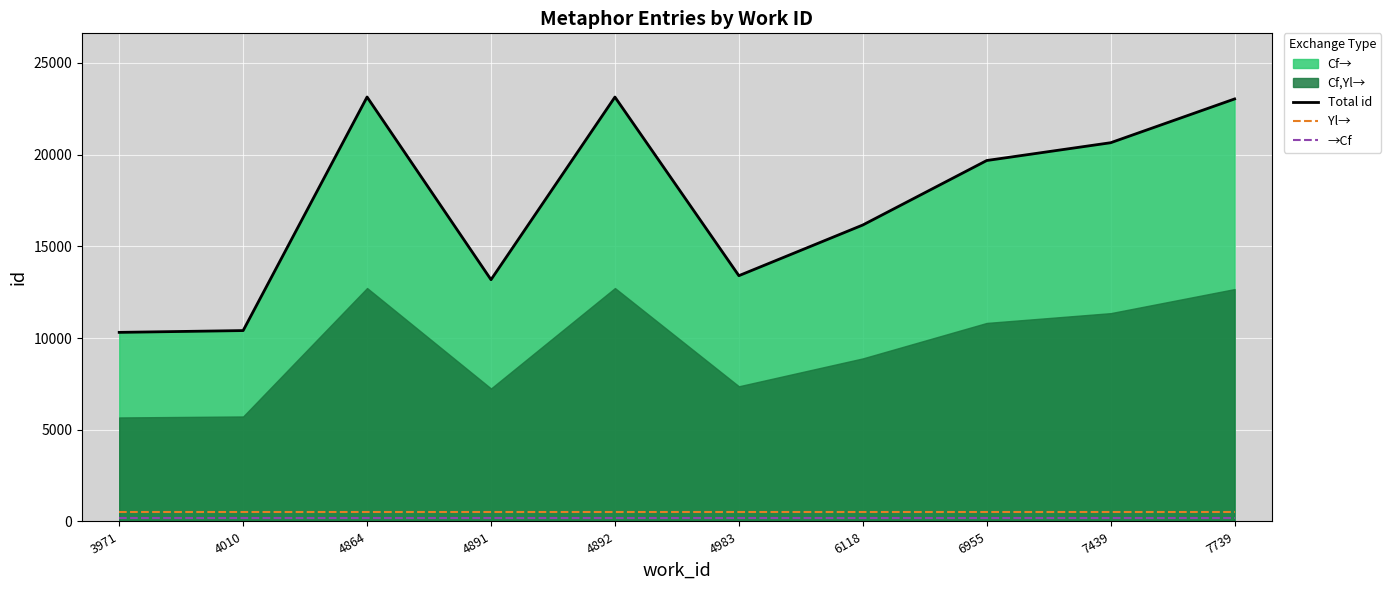

True or false: Total id and Yl→ intersect in this chart.

False